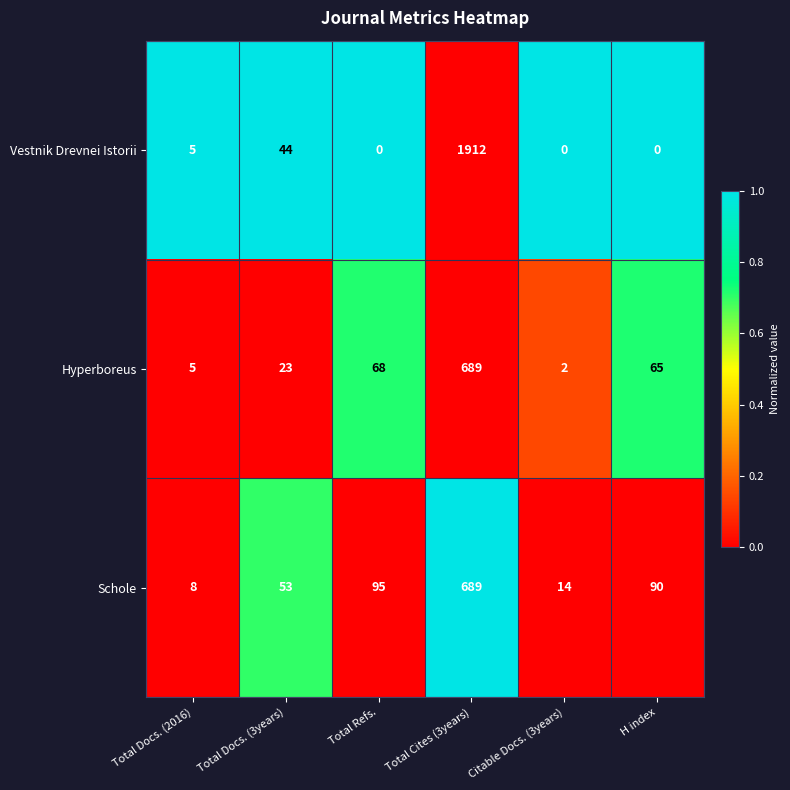

The Vestnik Drevnei Istorii series shows -618 at Citable Docs. (3years). True or false?

False